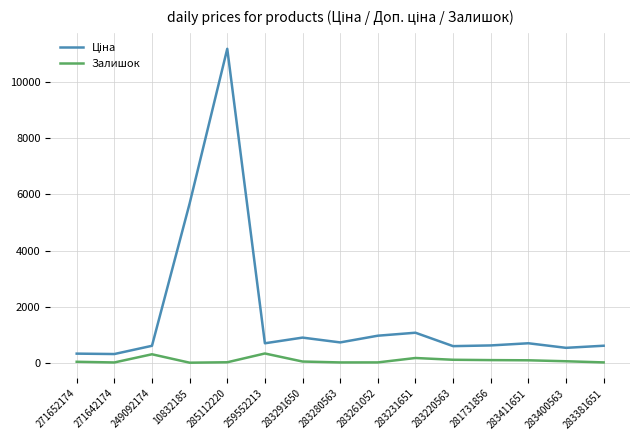

What is the difference between the highest and lowest values at 259552213?

363.7